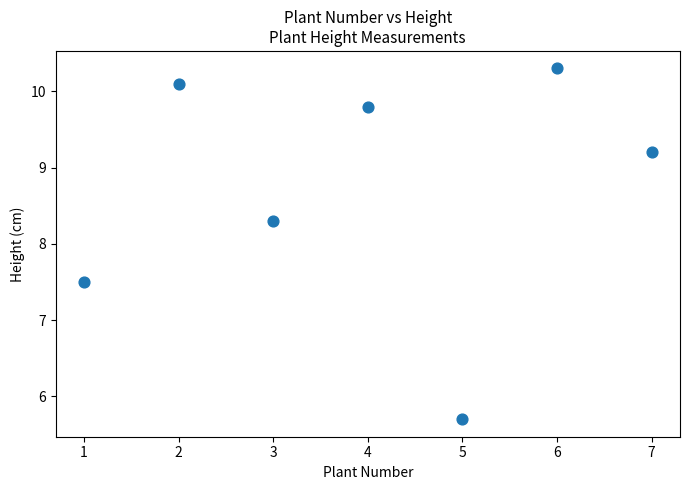

What Y value in the scatter plot is closest to 8?

8.3